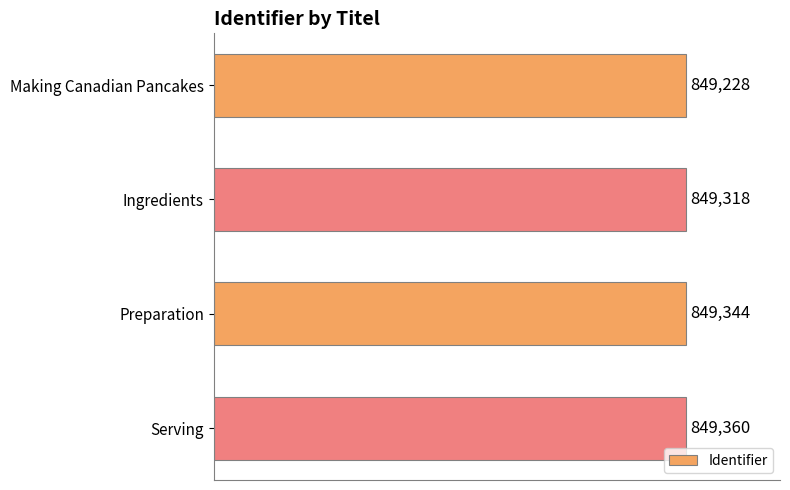

Are the bars grouped side by side (vs. stacked)?

No